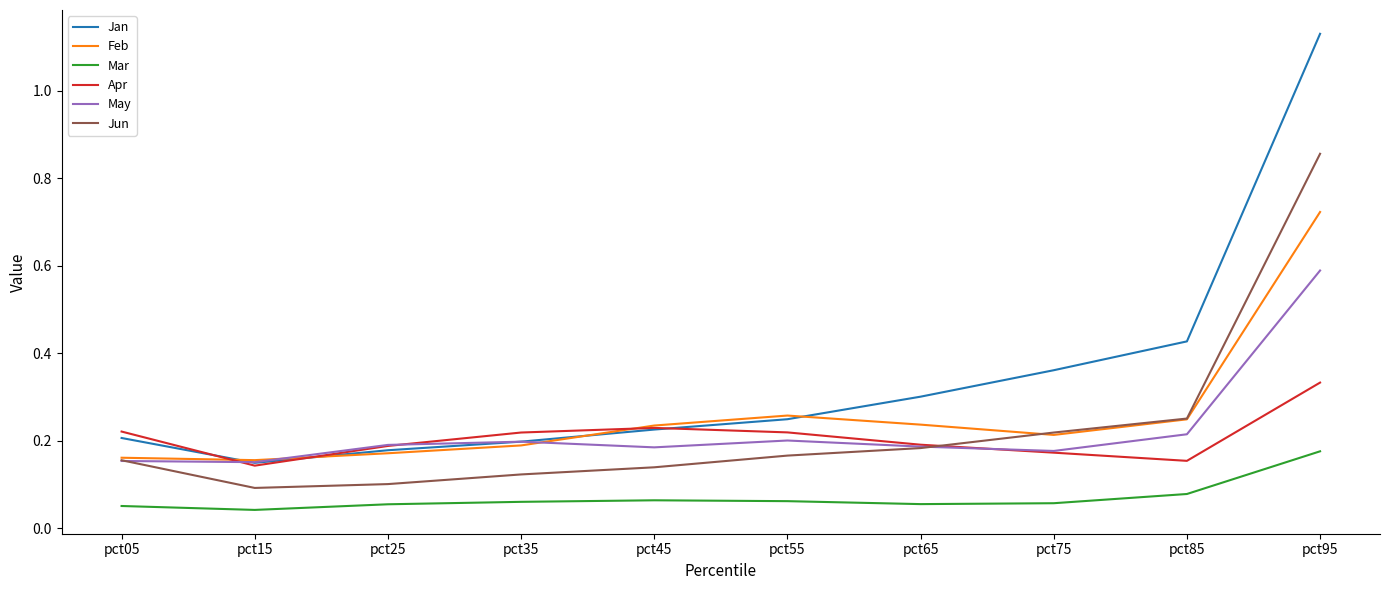

The value of May at pct15 is 0.2. True or false?

True